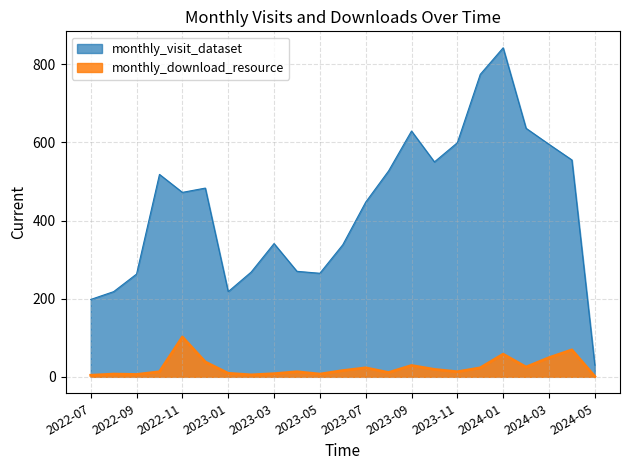

Is the value of monthly_download_resource at 2023-11 greater than the value of monthly_visit_dataset at 2022-07?

No